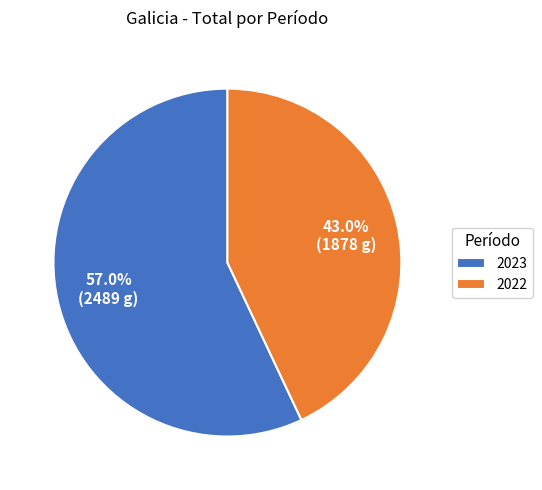

Which category has the biggest portion of the pie?

2023